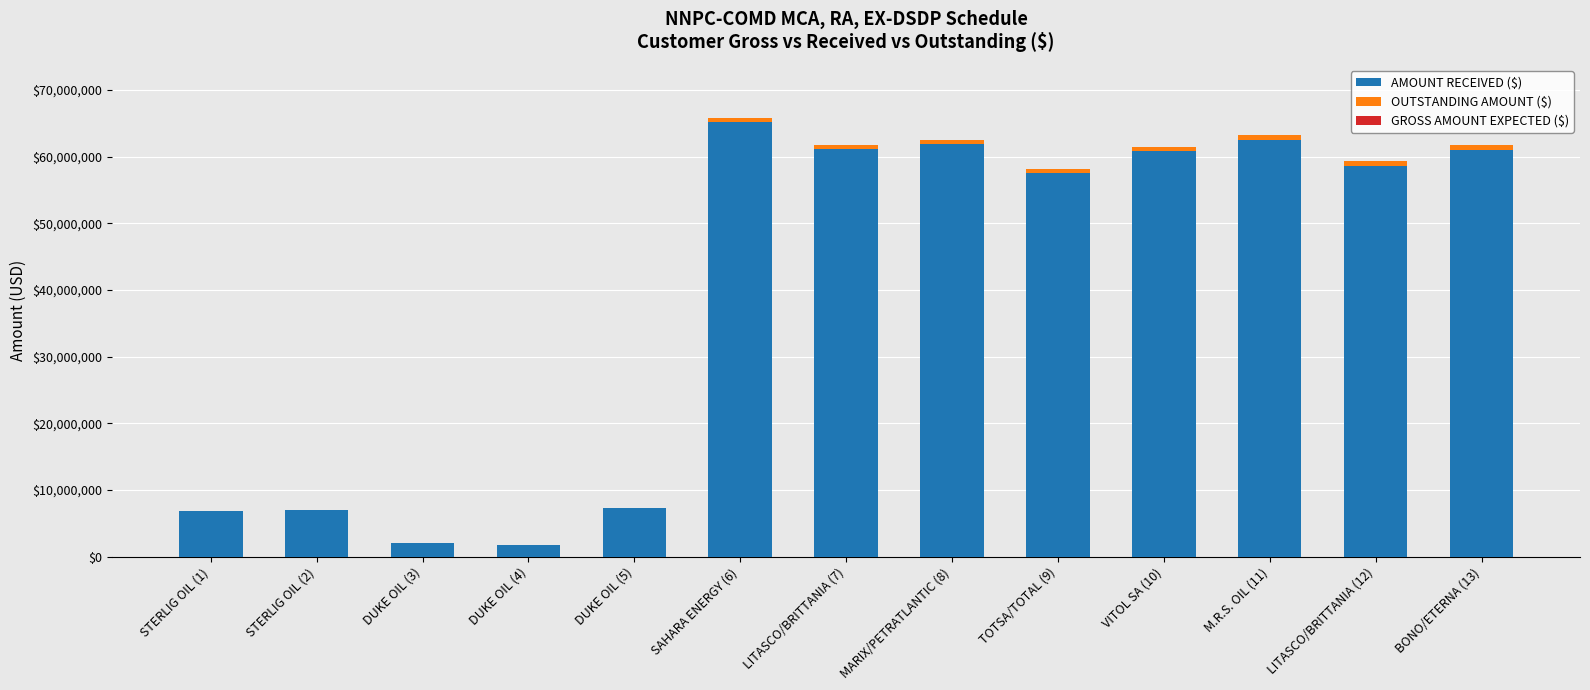

What is the total value across all series at DUKE OIL (4)?

1675685.9